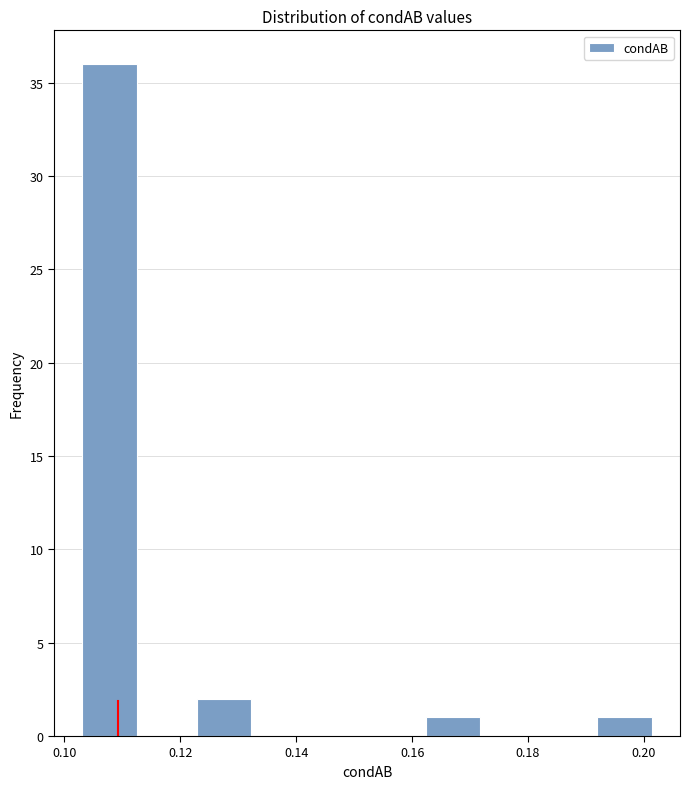

Over which range of the x-axis is the bar tallest?

0.104 to 0.114